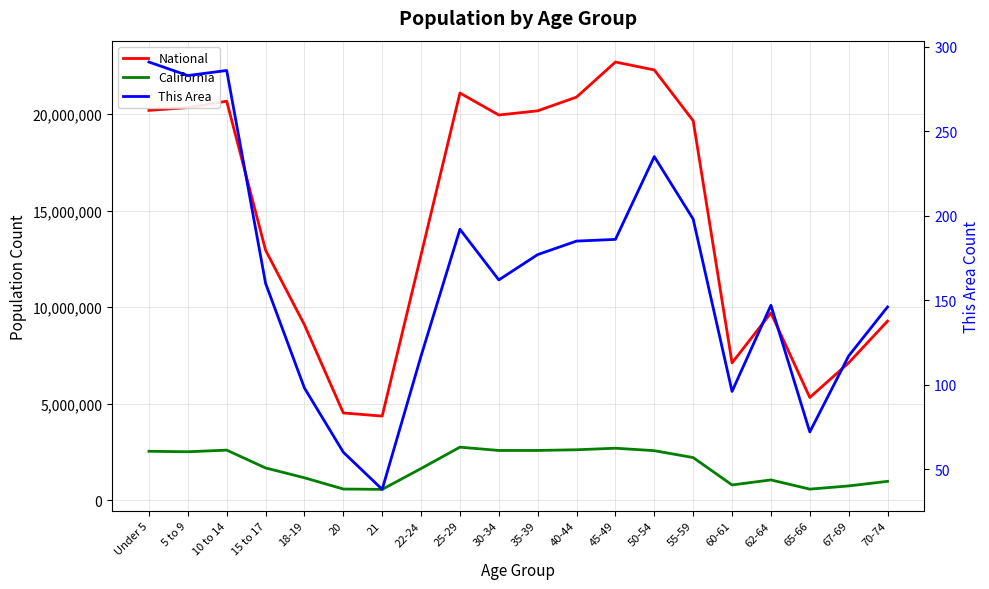

What is the label of the 14th point from the right?

21